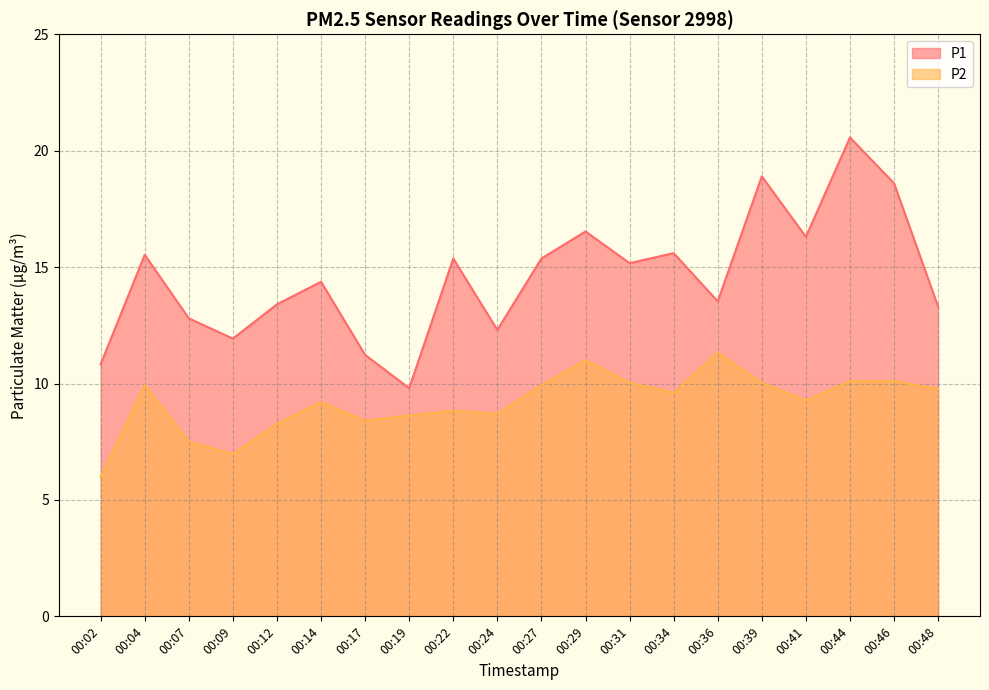

At which category does P1 reach its first local valley?

00:09